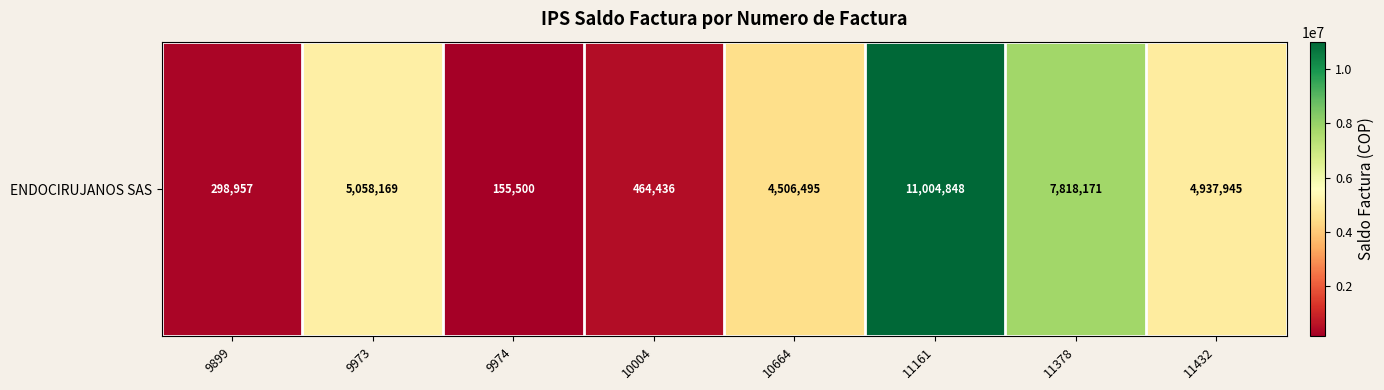

The chart shows a value of 1780450.5 at 9973. True or false?

False